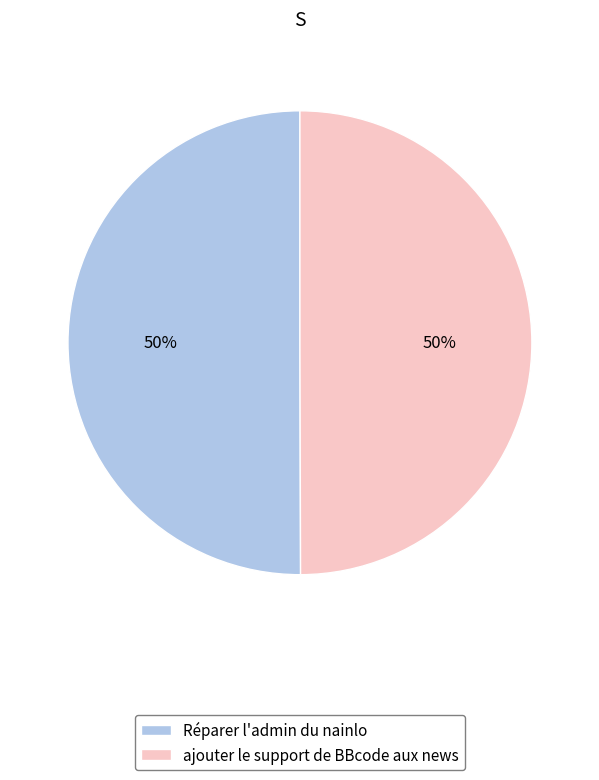

The Réparer l'admin du nainlo slice represents 58% of the pie. True or false?

False